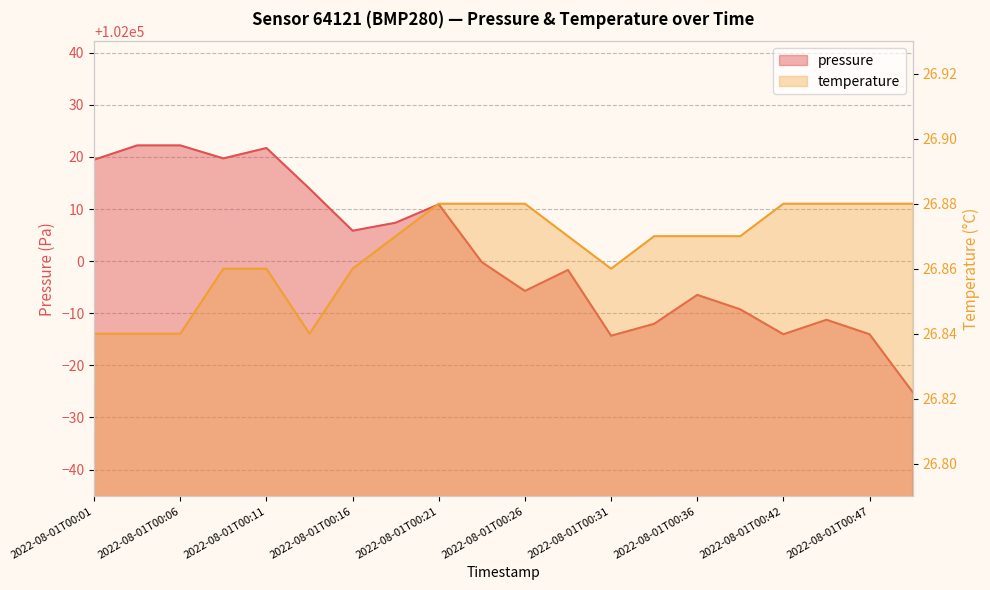

What is the average value of the pressure series?

102001.5